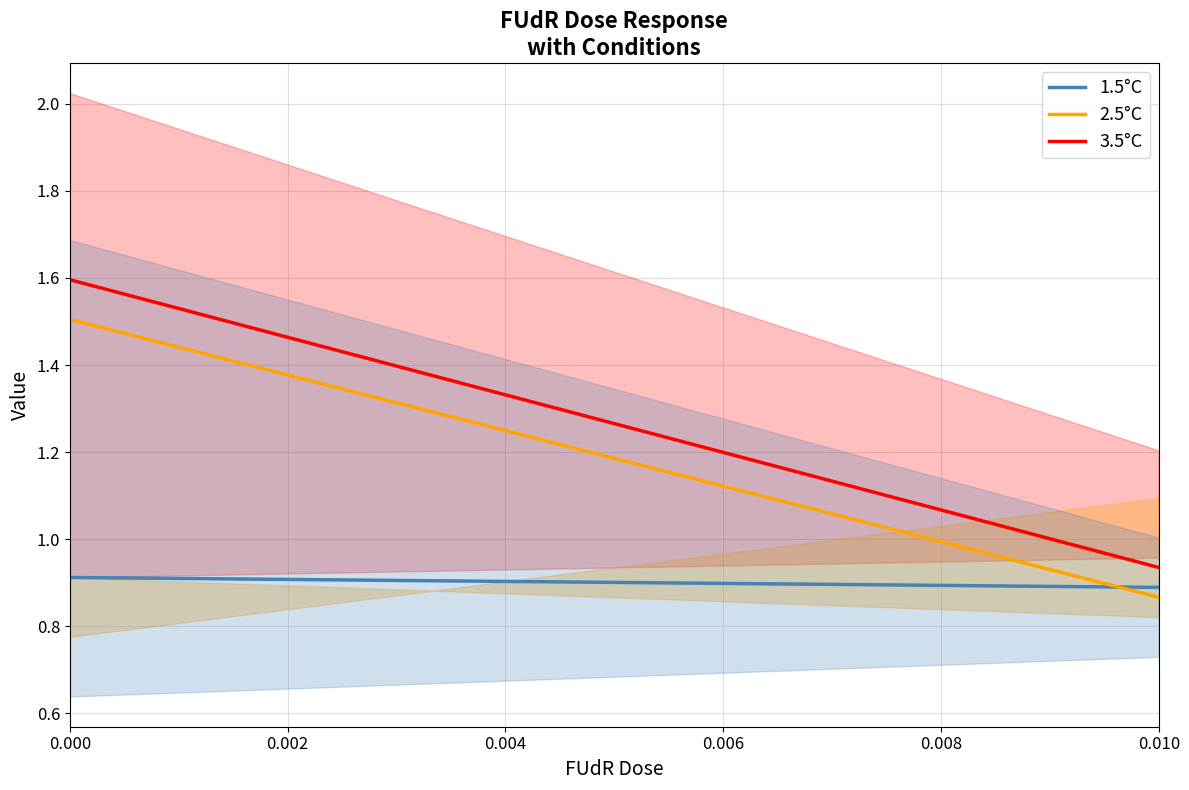

The 2.5°C series shows 1.5 at 0.000. True or false?

True